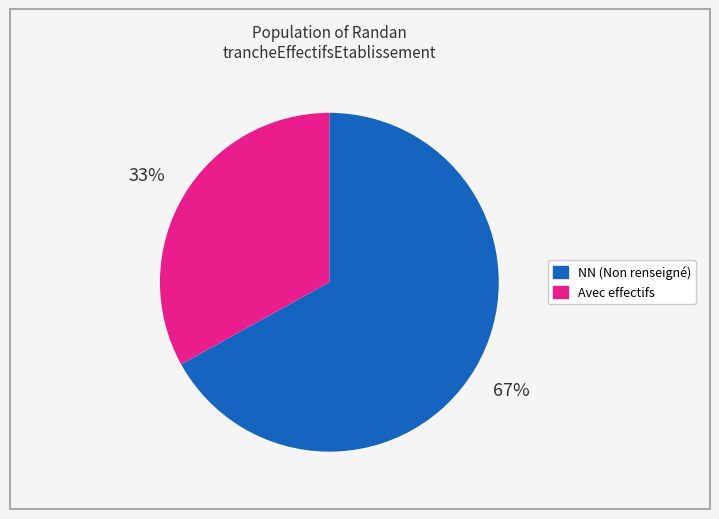

How many slices are in this pie chart?

2